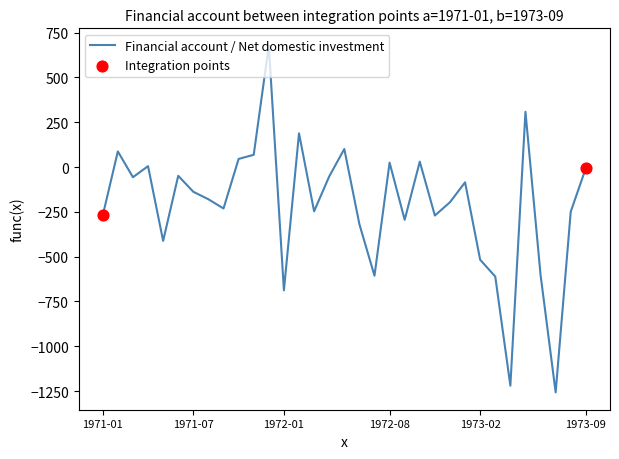

What is the smallest value displayed?

-1257.4